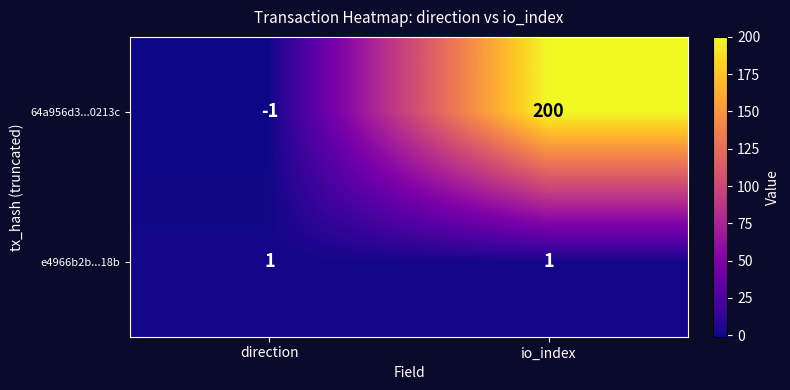

Which label corresponds to the smallest value in the chart?

direction